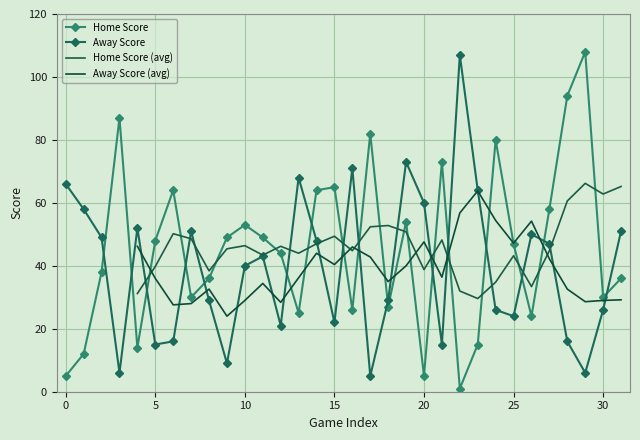

Is it true that Away Score equals 40 at 30?

False